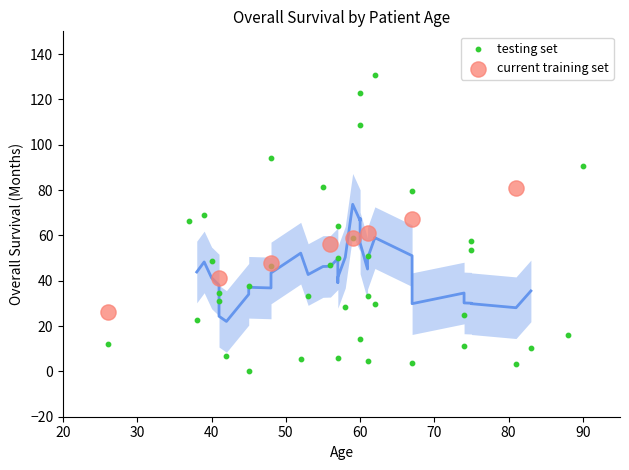

Which series has the widest spread of Y values?

testing set